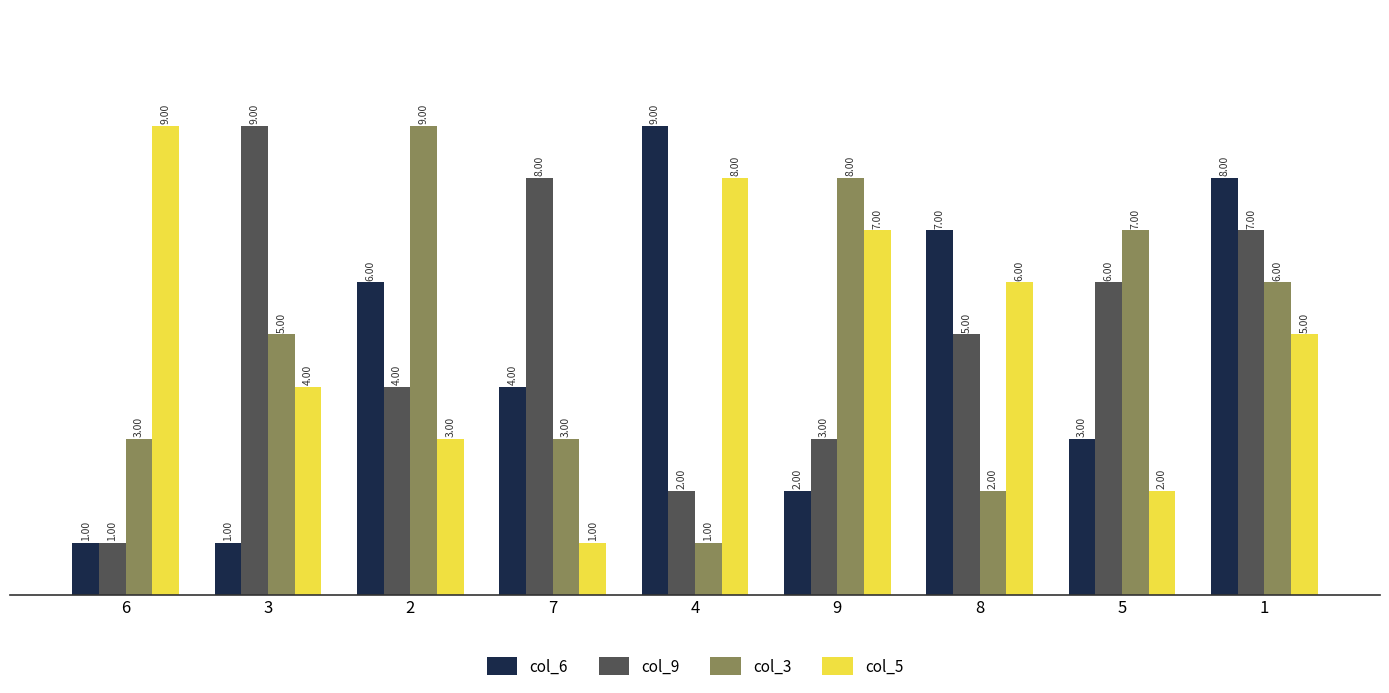

How many data points in col_9 are less than 5?

4